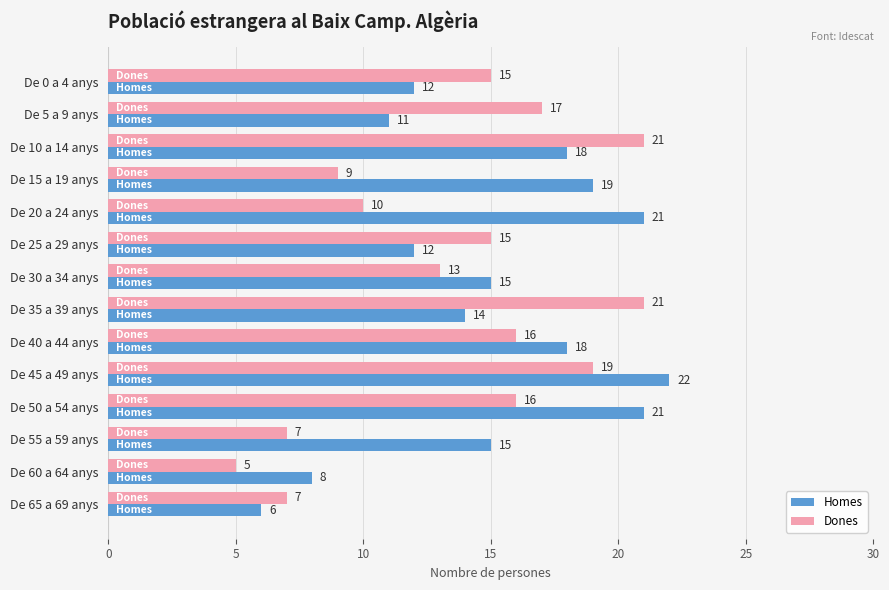

The Homes series shows 8 at De 60 a 64 anys. True or false?

True